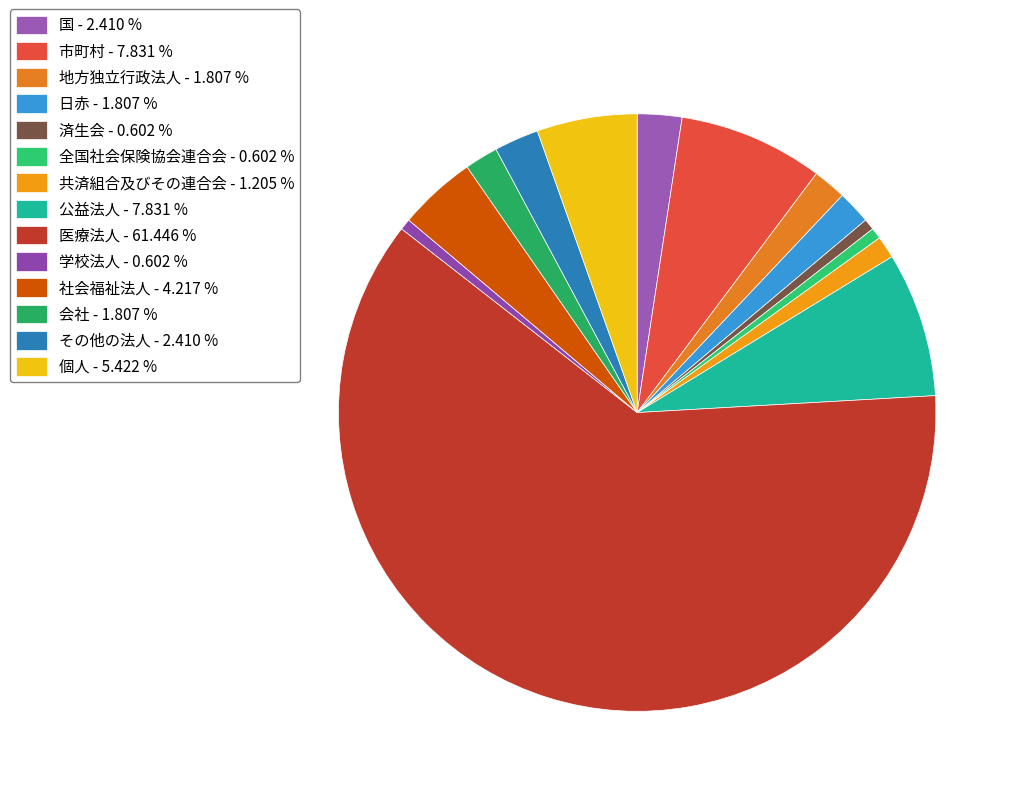

What percentage is the 共済組合及びその連合会 slice, to the nearest percent?

1%